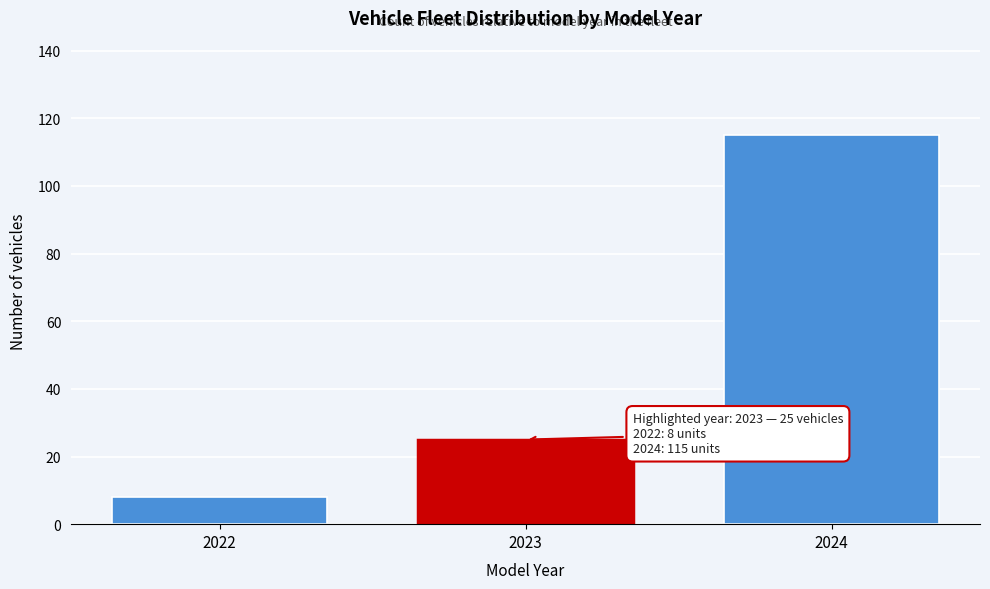

Reading right to left, list all the values displayed in this chart.

2024=115	2023=25	2022=8